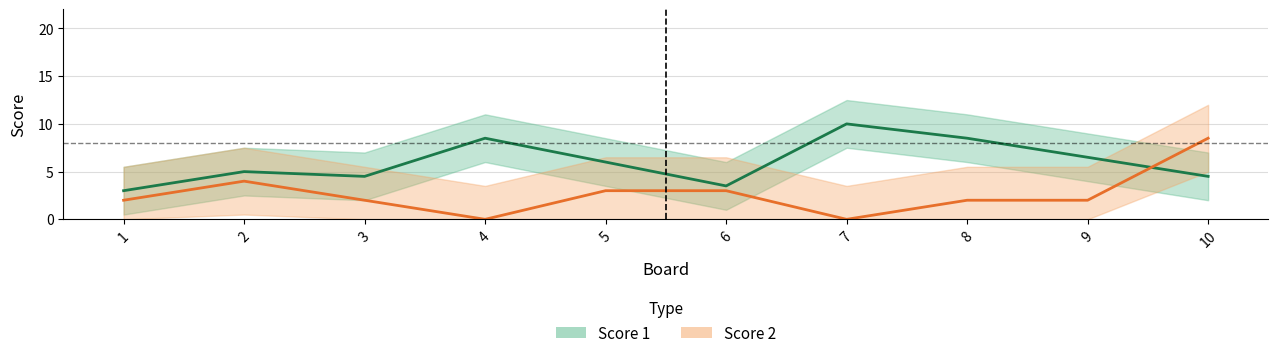

How many interior local peaks does the Score 1 series have?

3